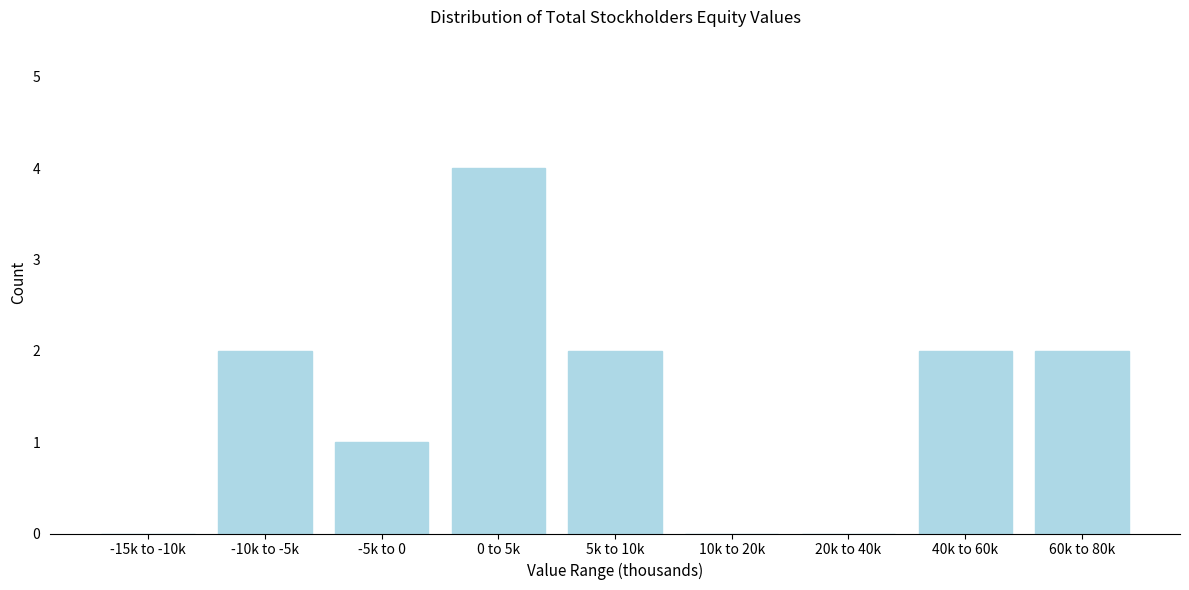

Reading right to left, transcribe all the data shown in this chart.

60k to 80k=2	40k to 60k=2	20k to 40k=0	10k to 20k=0	5k to 10k=2	0 to 5k=4	-5k to 0=1	-10k to -5k=2	-15k to -10k=0